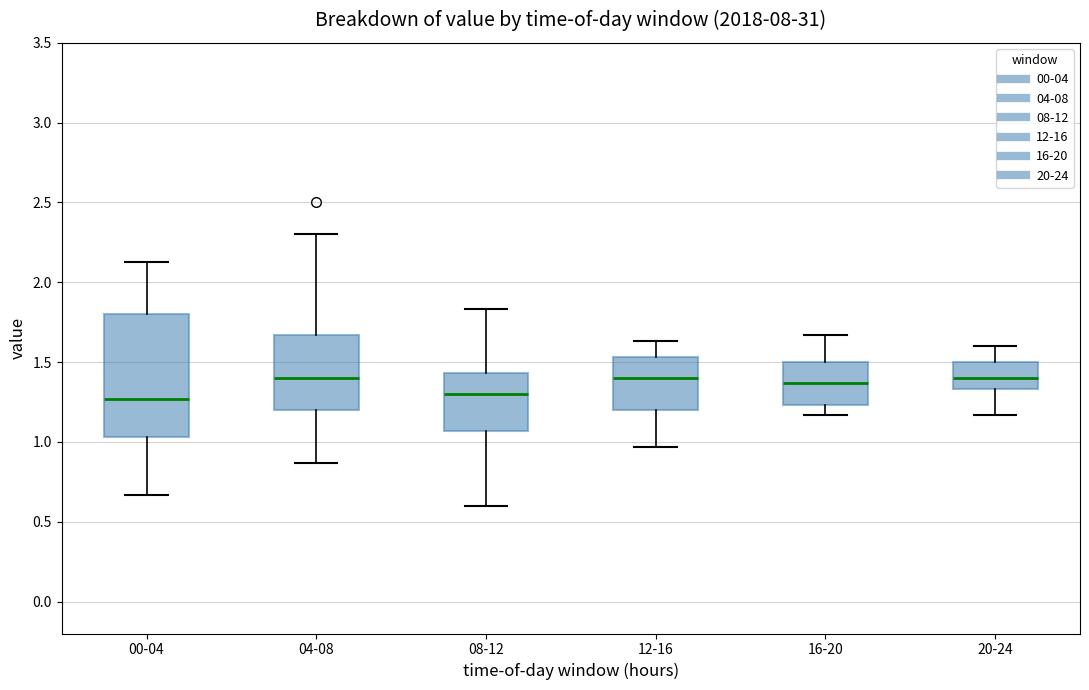

Reading left to right, read every box against the y-axis: the position of its median line, the range the box covers, and the ends of its whiskers. The values are not printed on the chart, so give them approximately, as read against the axis.

00-04: median 1.25, box 1.05 to 1.80, whiskers 0.65 to 2.15
04-08: median 1.40, box 1.20 to 1.65, whiskers 0.85 to 2.30
08-12: median 1.30, box 1.05 to 1.45, whiskers 0.60 to 1.85
12-16: median 1.40, box 1.20 to 1.55, whiskers 0.95 to 1.65
16-20: median 1.35, box 1.25 to 1.50, whiskers 1.15 to 1.65
20-24: median 1.40, box 1.35 to 1.50, whiskers 1.15 to 1.60